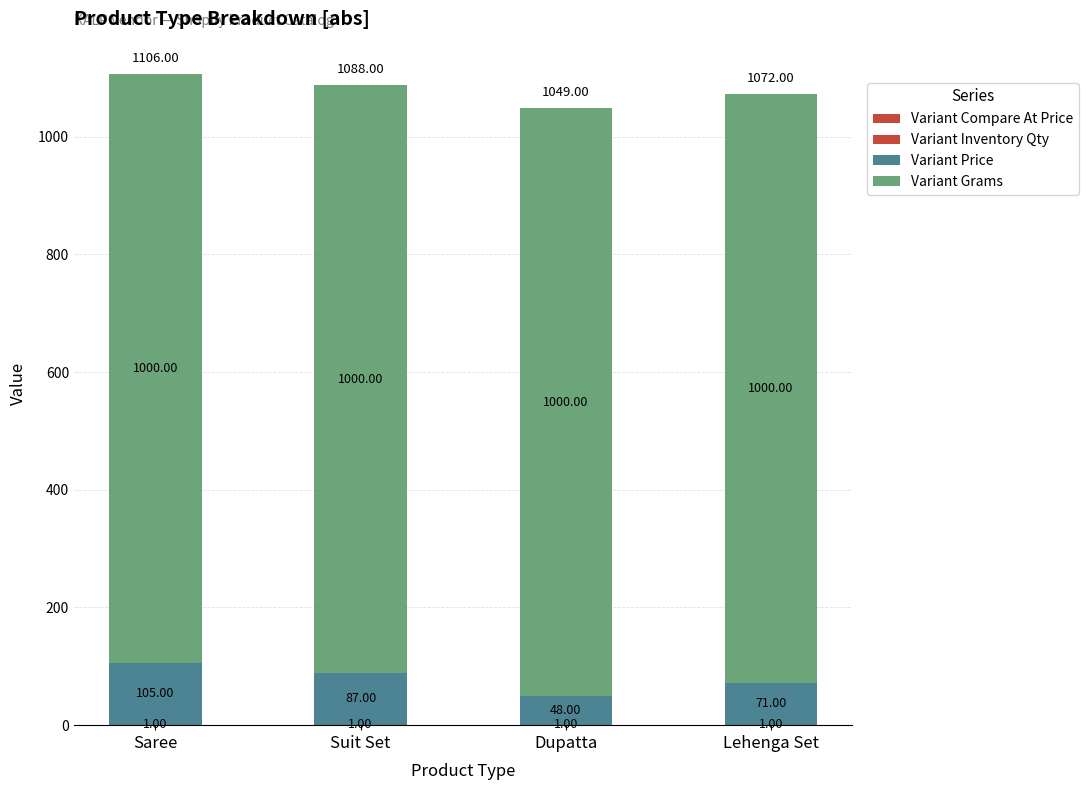

What is the sum of all Variant Inventory Qty values?

4